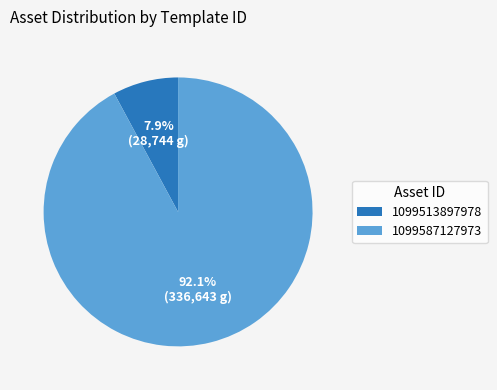

What is the majority slice?

1099587127973